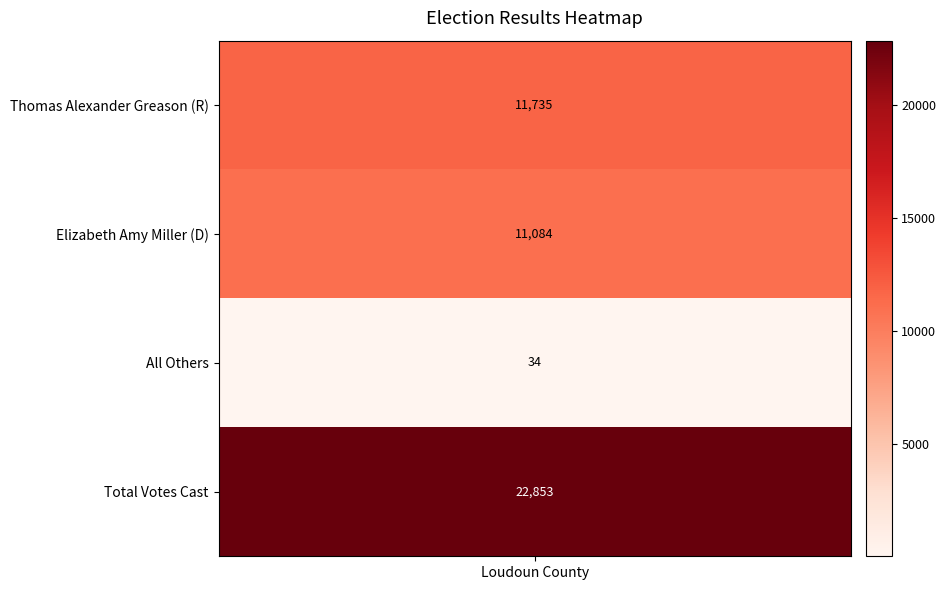

Reading left to right, extract all data points from this chart.

11735	11084	34	22853